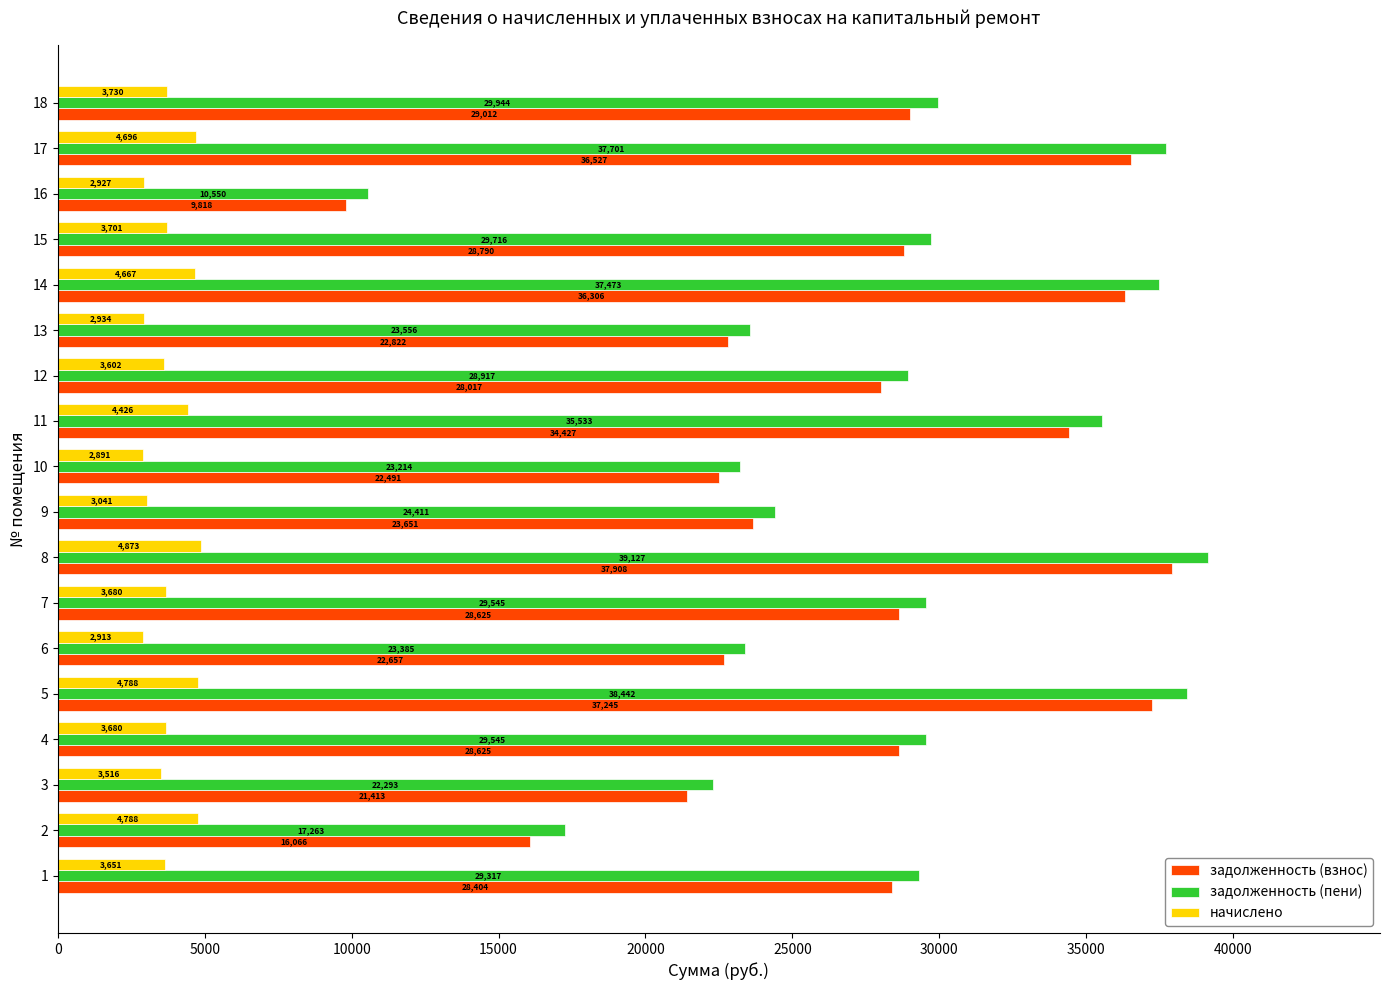

Is the value of задолженность (взнос) at 4 greater than the value of начислено at 1?

Yes